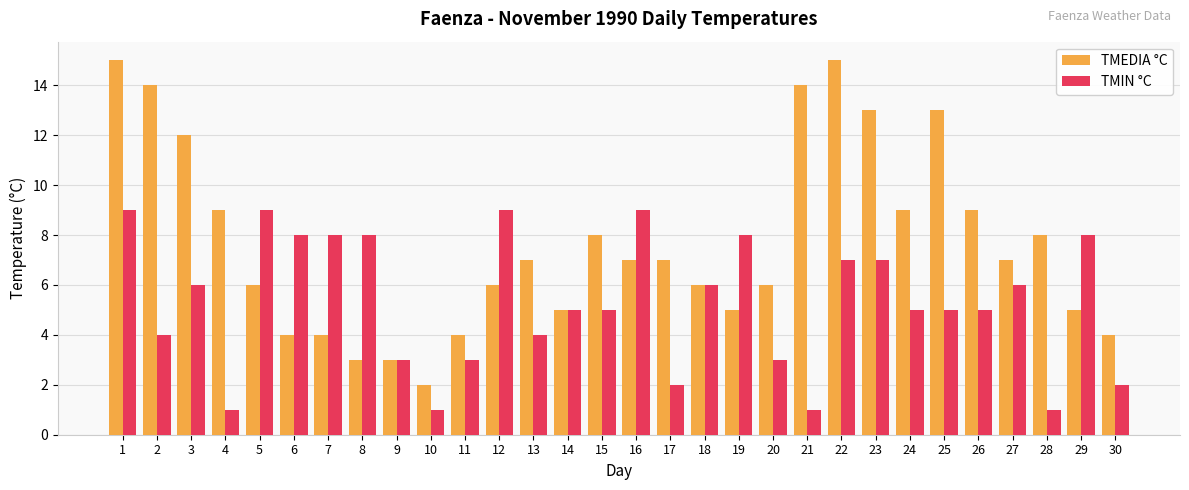

At which label does TMEDIA °C reach its minimum?

10